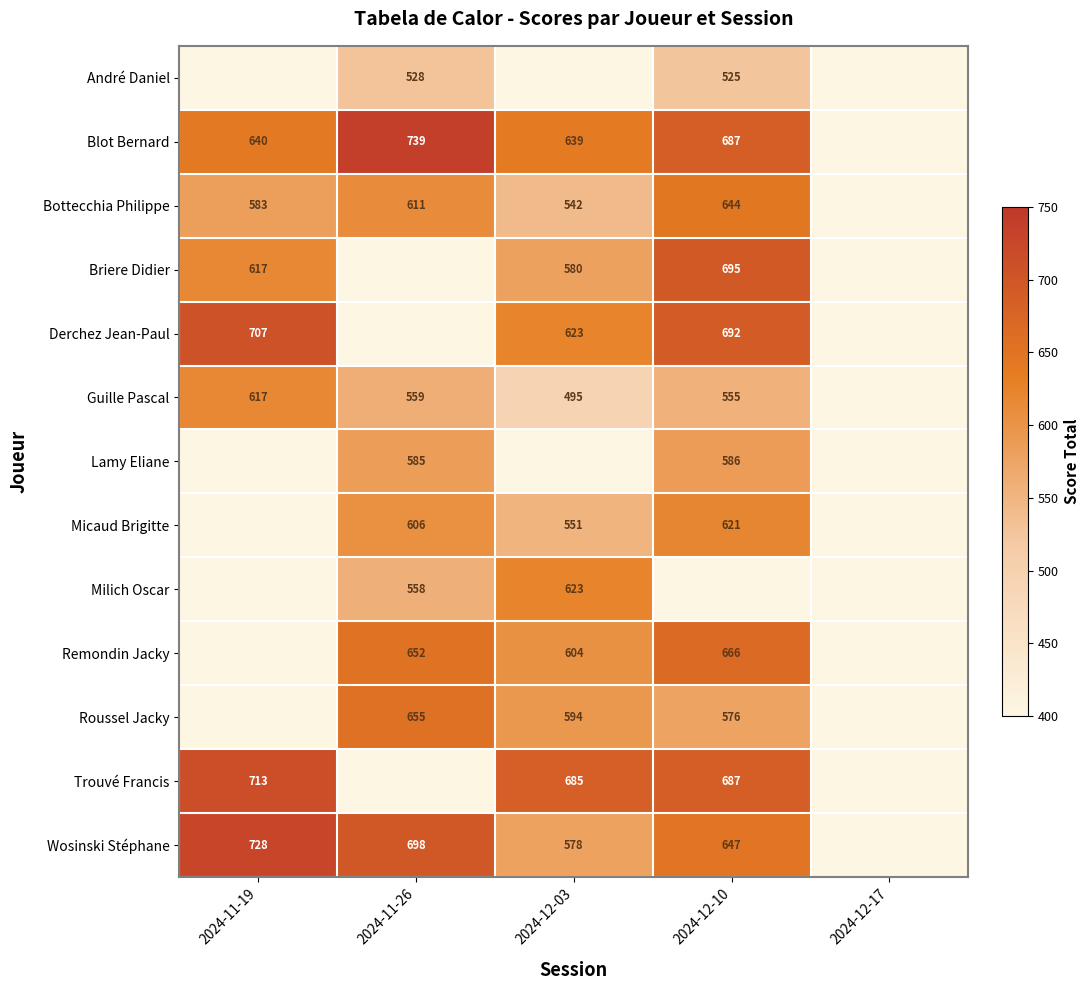

Is the value of Wosinski Stéphane at 2024-12-10 greater than the value of Micaud Brigitte at 2024-12-03?

Yes